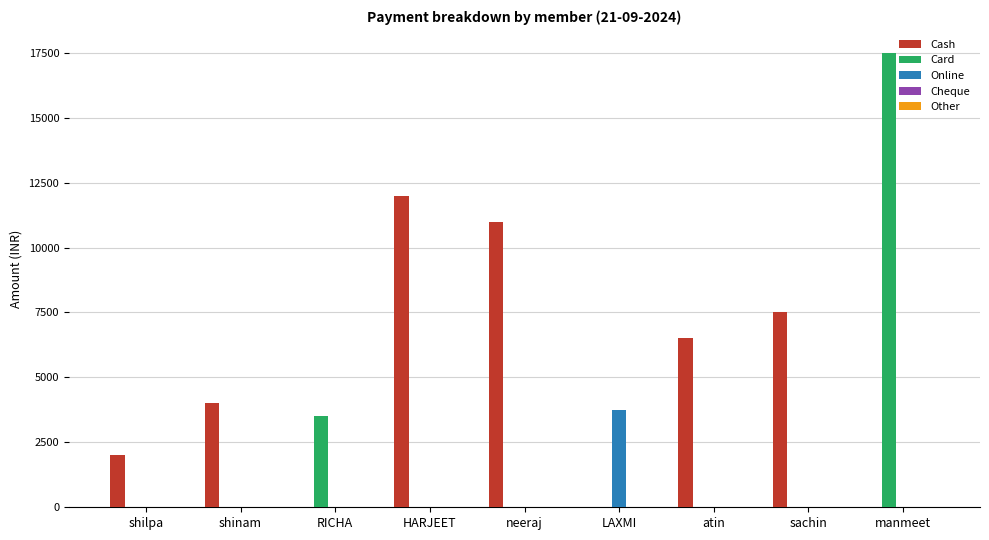

Does the chart contain stacked bars?

No